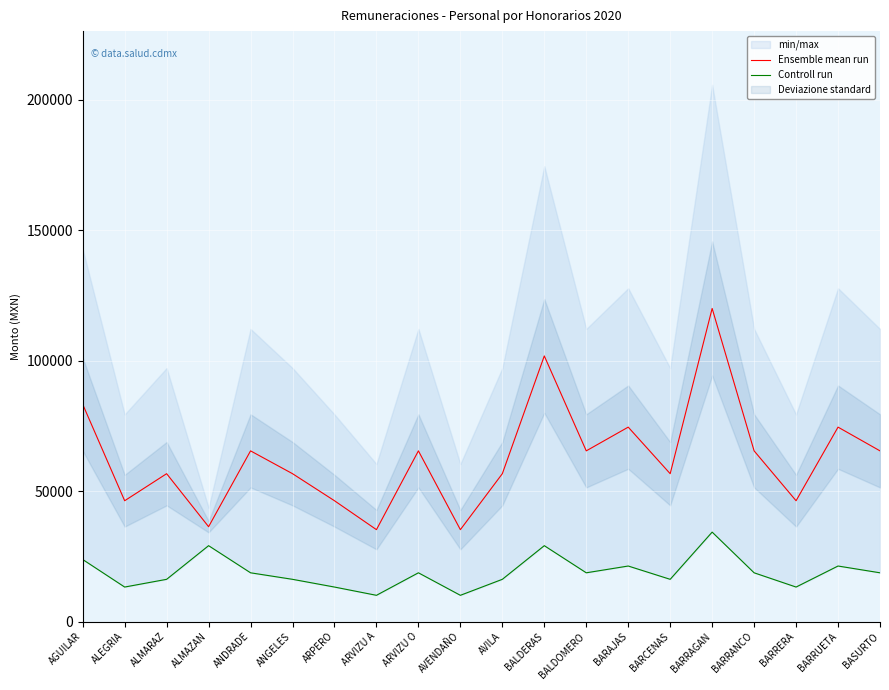

What value does the Ensemble mean run series have at ALMARAZ?

56700.0